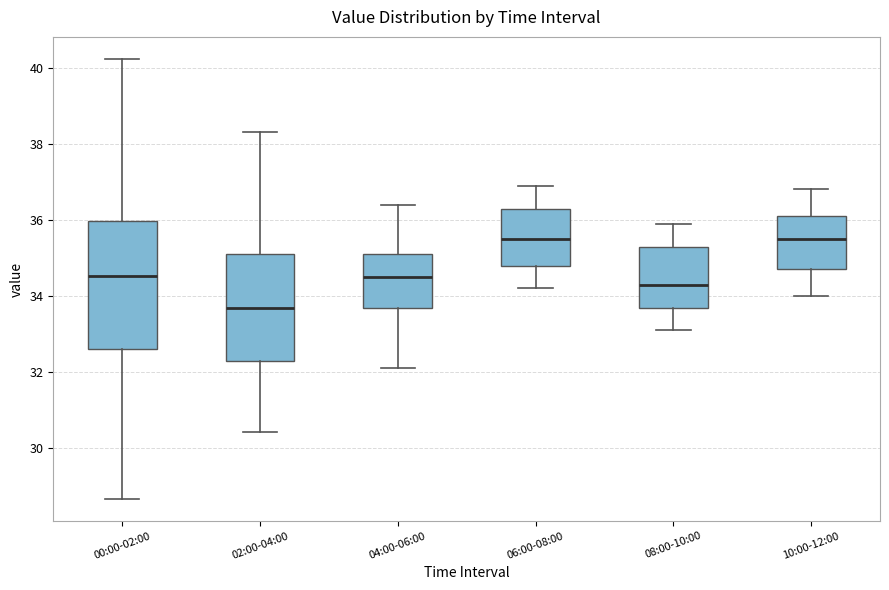

Reading left to right, transcribe this box plot: for each box, give where its median line is, the range the box spans, and where its two whiskers end, as read against the y-axis. The values are not printed on the chart, so give them approximately, as read against the axis.

00:00-02:00: median 34.6, box 32.6 to 36.0, whiskers 28.6 to 40.2
02:00-04:00: median 33.8, box 32.4 to 35.2, whiskers 30.4 to 38.4
04:00-06:00: median 34.6, box 33.8 to 35.2, whiskers 32.2 to 36.4
06:00-08:00: median 35.6, box 34.8 to 36.4, whiskers 34.2 to 37.0
08:00-10:00: median 34.4, box 33.8 to 35.4, whiskers 33.2 to 36.0
10:00-12:00: median 35.6, box 34.8 to 36.2, whiskers 34.0 to 36.8